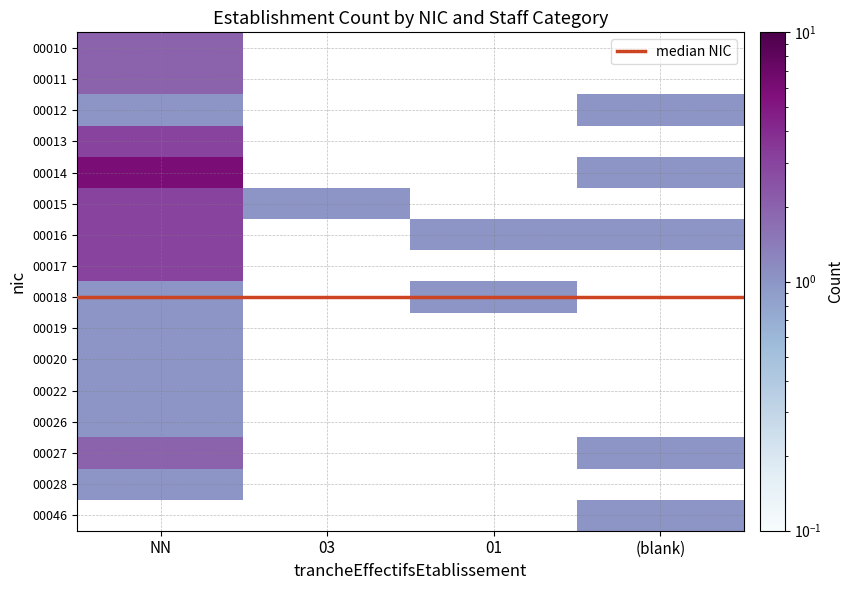

Which series has the widest spread of values?

00014